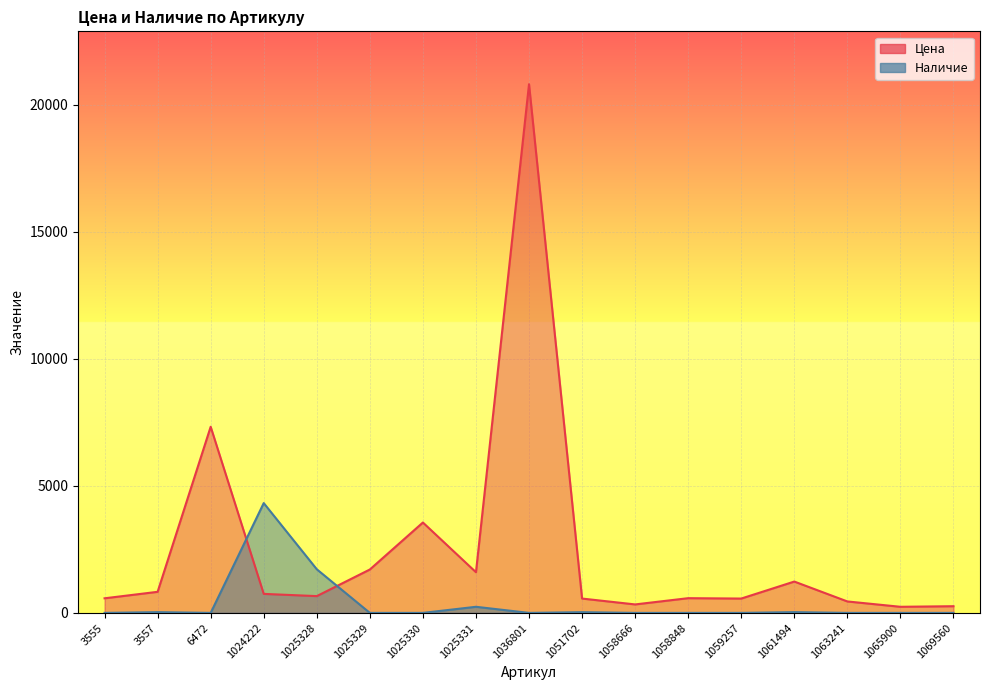

What is the difference between the maximum and minimum values in the Цена series?

20560